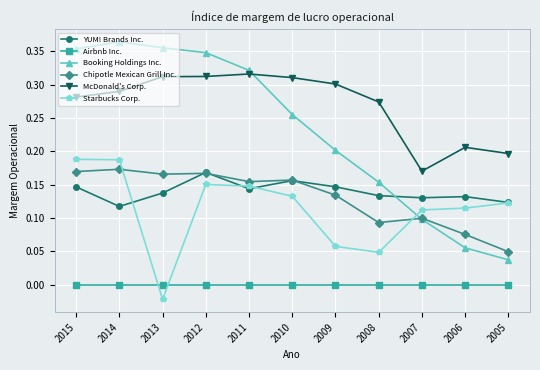

Which series has the largest total across all categories?

McDonald's Corp.